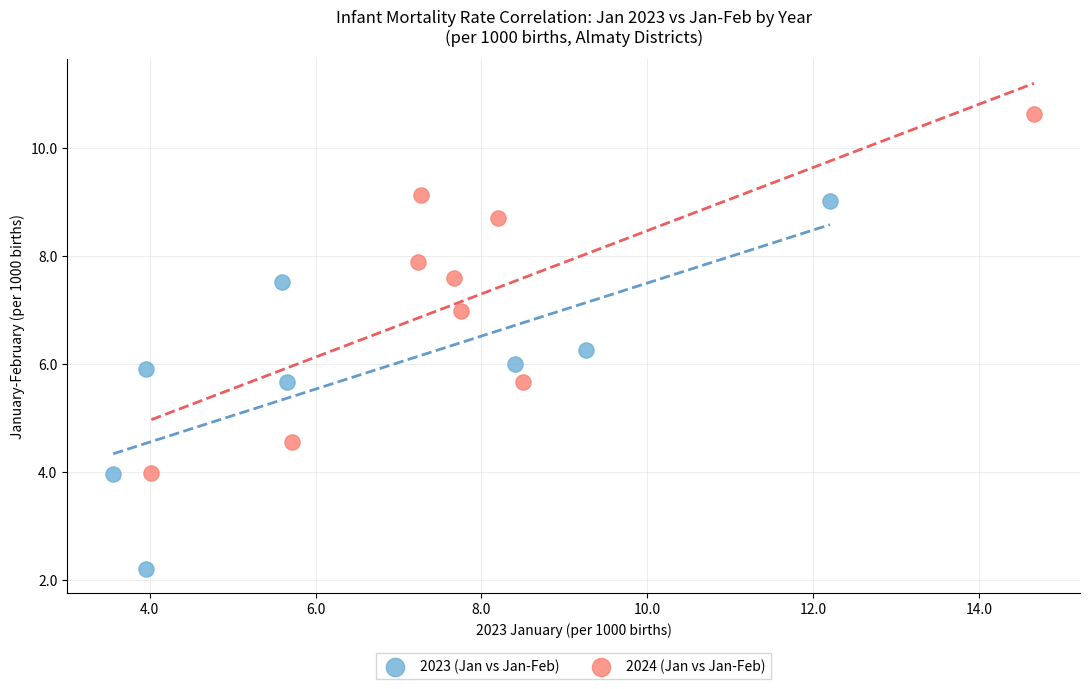

What are all the series names shown in the legend?

2023 (Jan vs Jan-Feb), 2024 (Jan vs Jan-Feb)